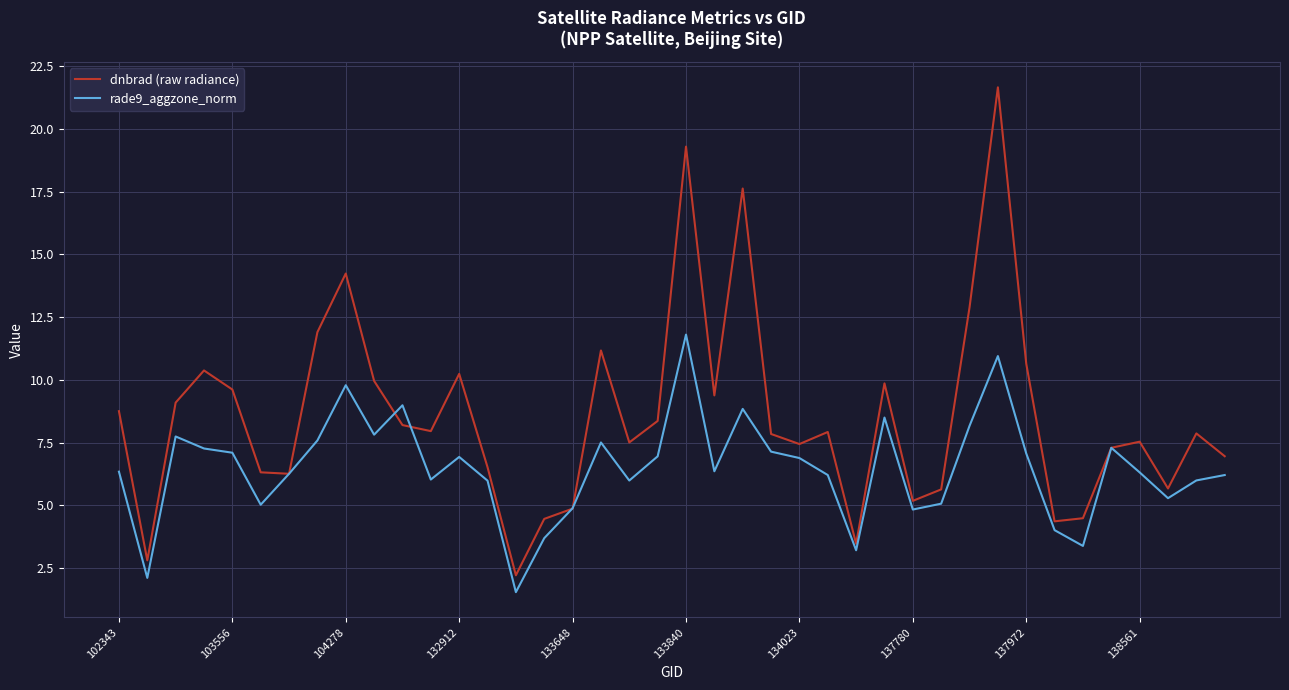

Which series has the largest total across all categories?

dnbrad (raw radiance)